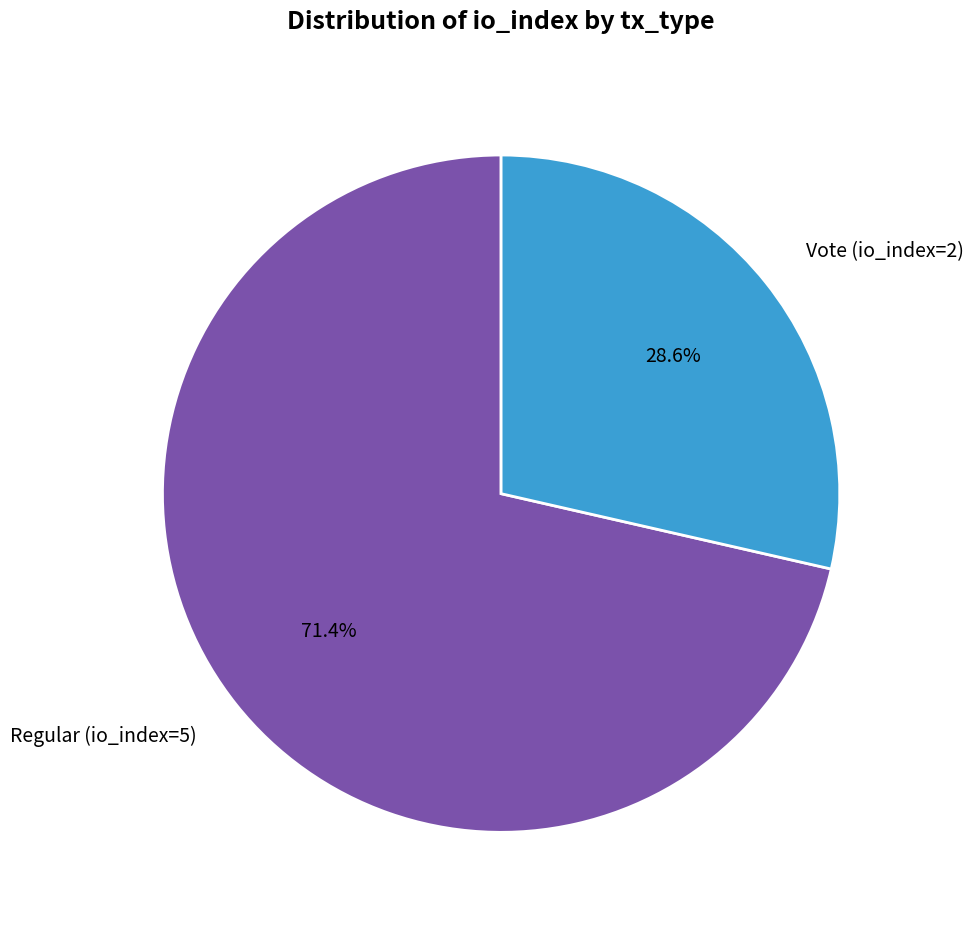

What percentage is the Regular (io_index=5) slice, to the nearest percent?

71%